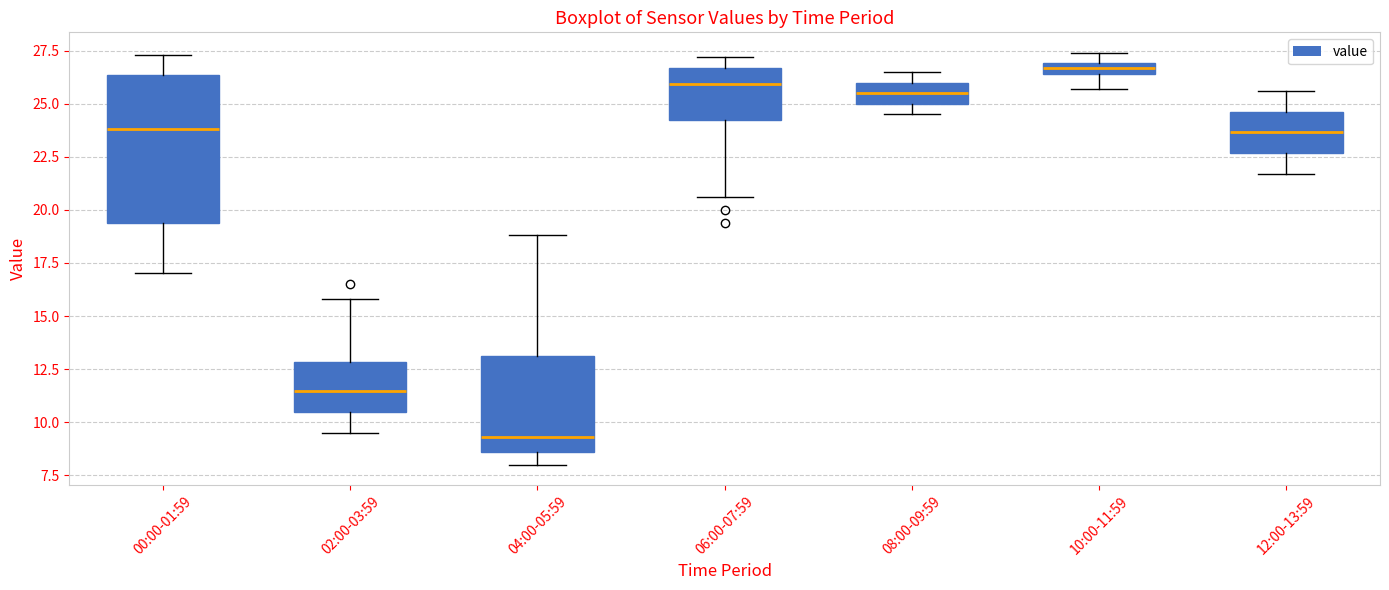

Where is the upper edge of the box for 00:00-01:59 on the y-axis? The values are not printed on the chart, so give them approximately, as read against the axis.

26.5